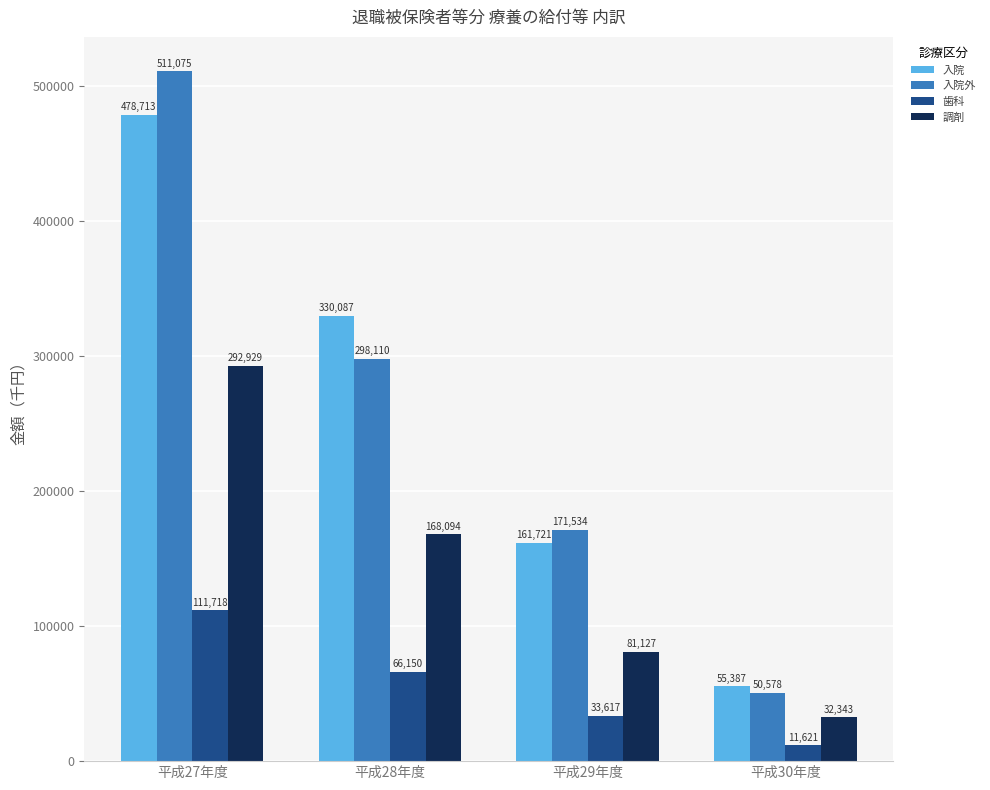

Reading left to right, extract all data points from this chart.

入院: 478713	330087	161721	55387
入院外: 511075	298110	171534	50578
歯科: 111718	66150	33617	11621
調剤: 292929	168094	81127	32343